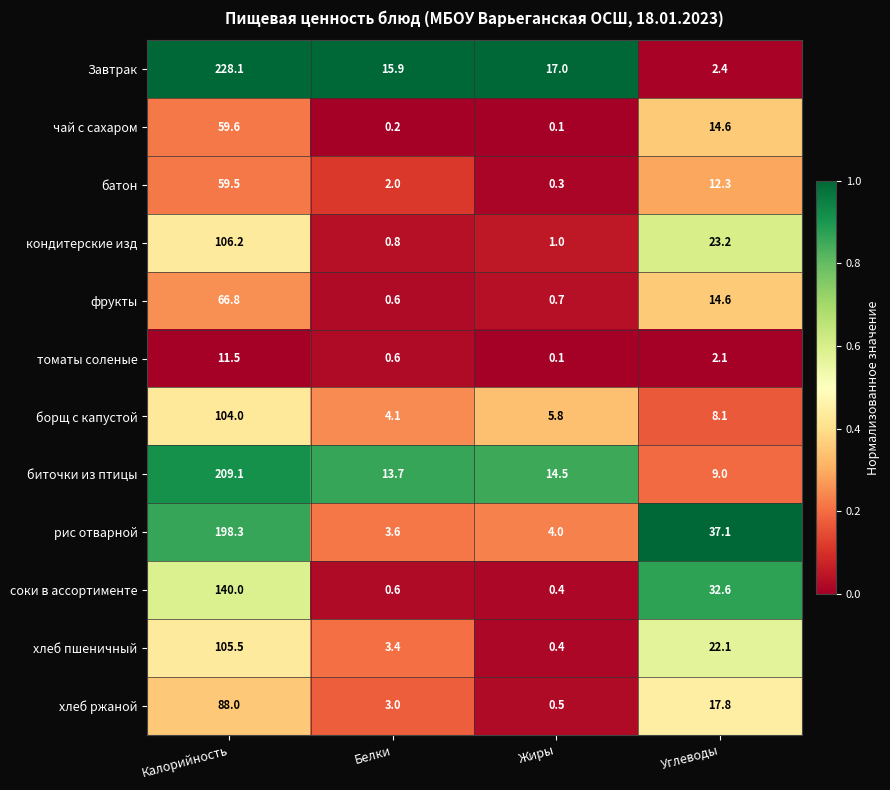

What is the sum of the томаты соленые values at Калорийность and Белки?

12.1